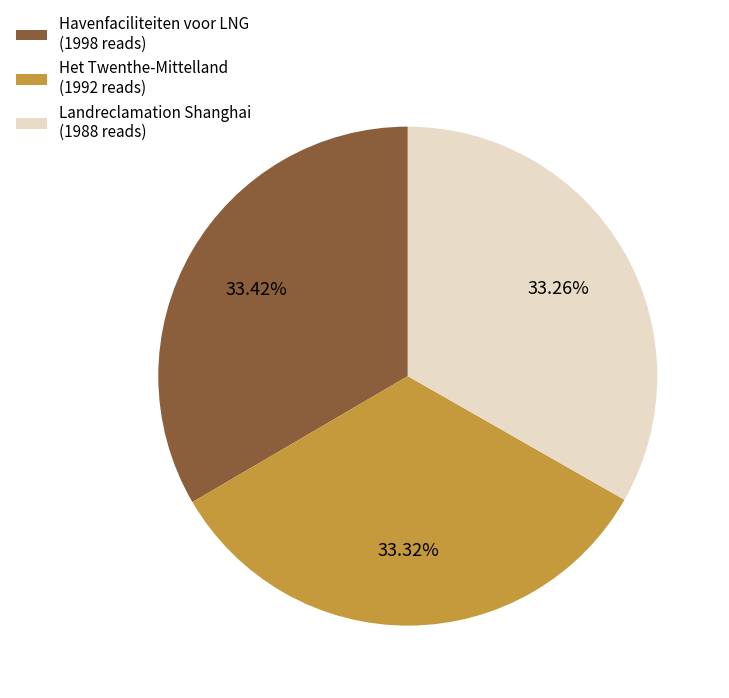

Is the sum of Het Twenthe-Mittelland (1992 reads) and Landreclamation Shanghai (1988 reads) greater than half?

Yes